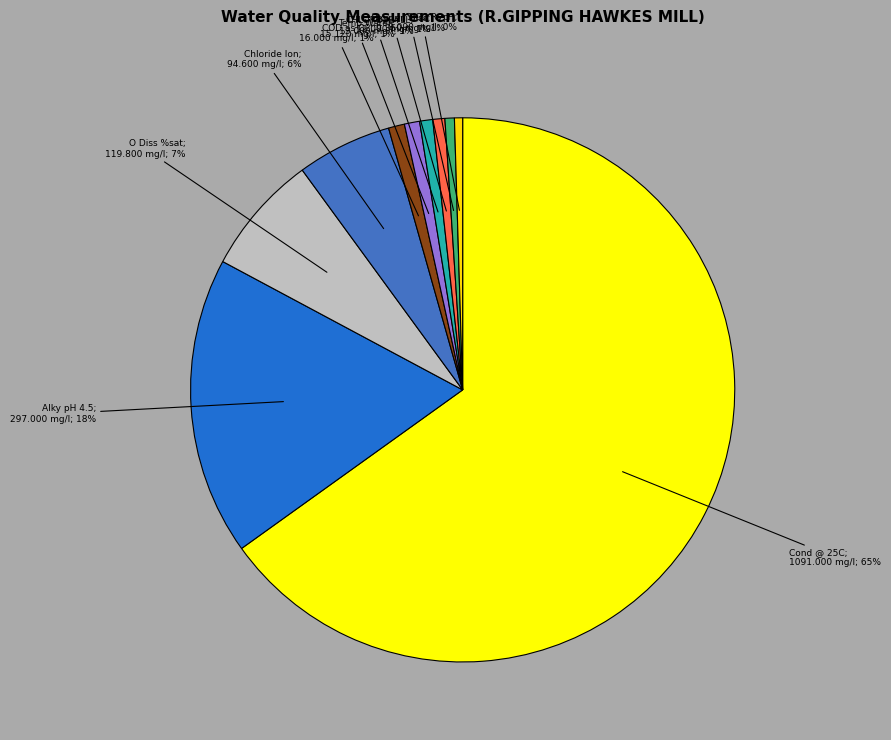

Count the number of slices in the pie.

10